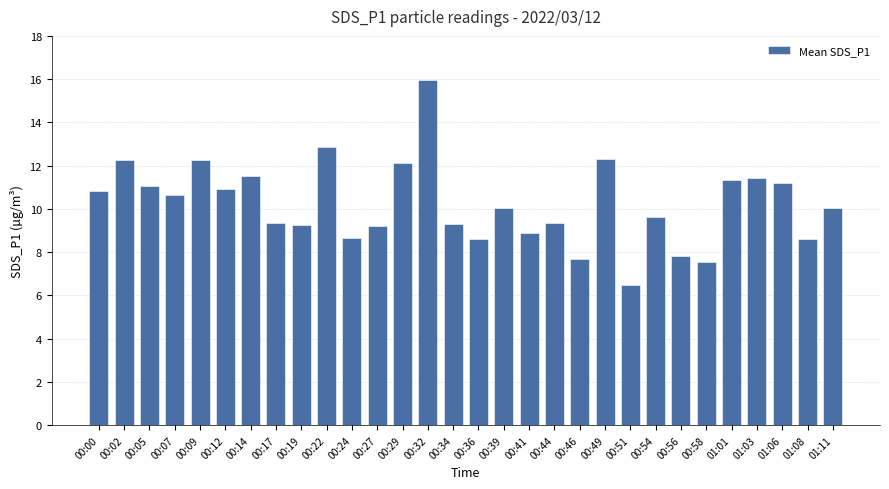

What value does the data have at 00:58?

7.5